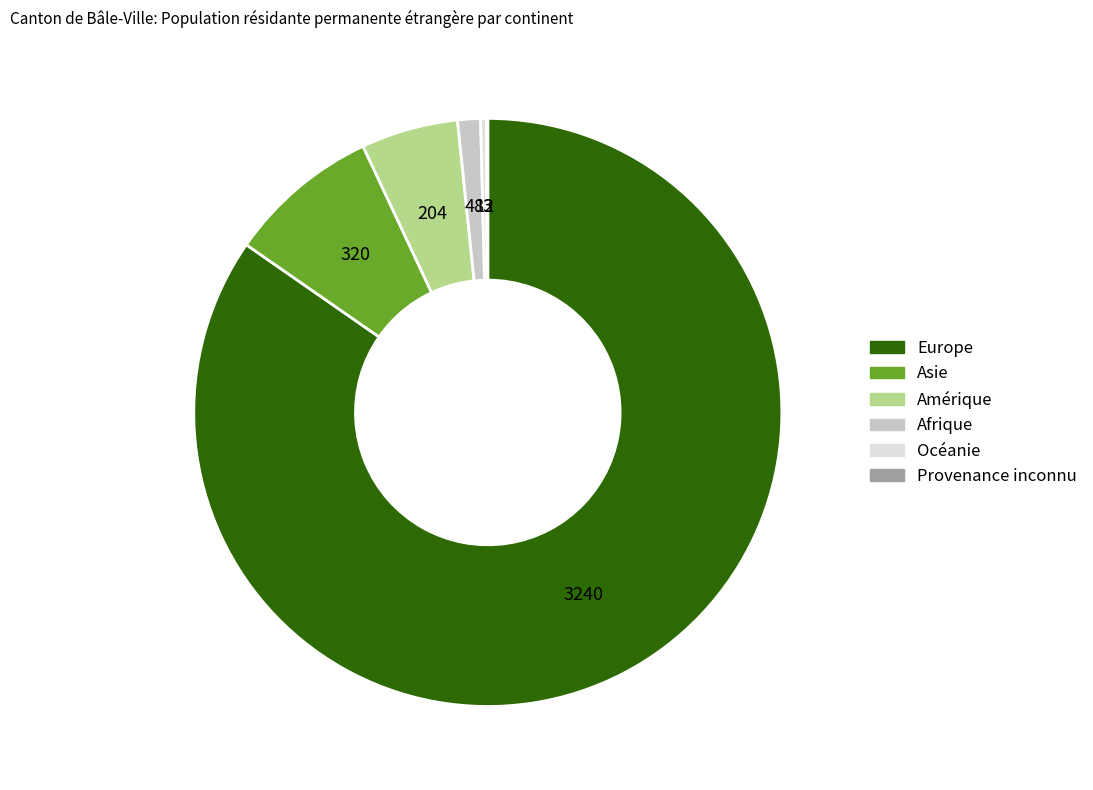

Is there a majority slice in this chart?

Yes